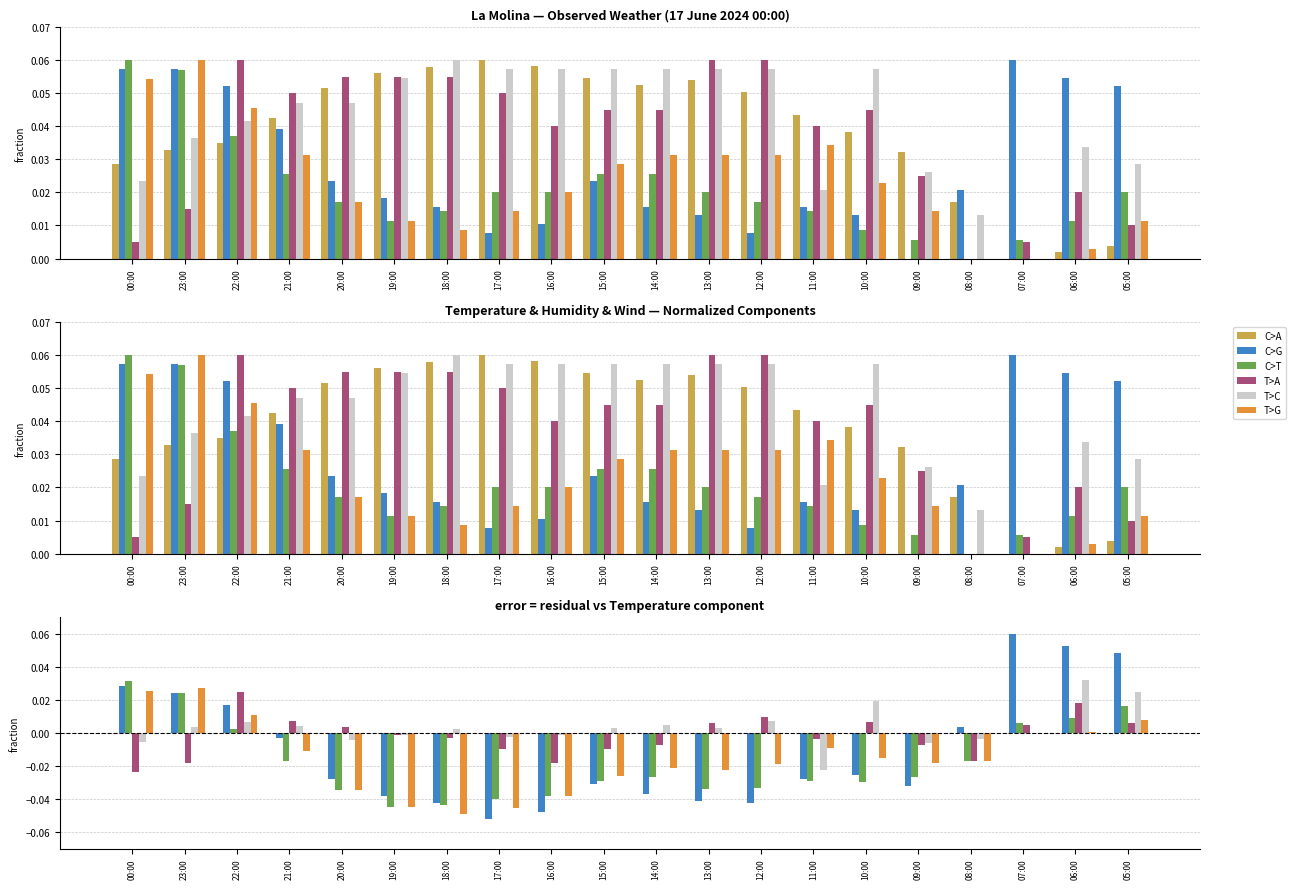

How many groups of bars are there?

20